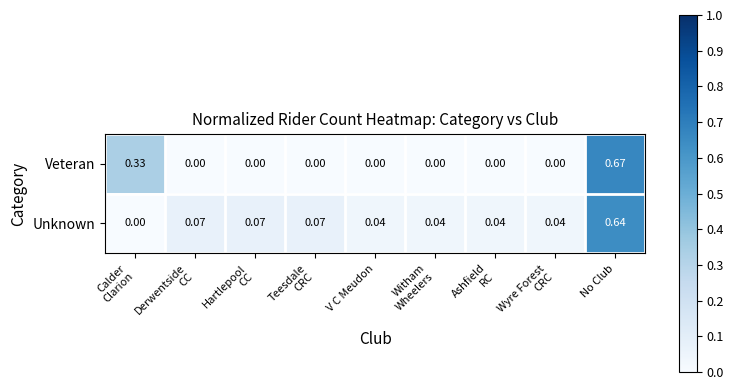

At how many categories does at least one series exceed 0?

9